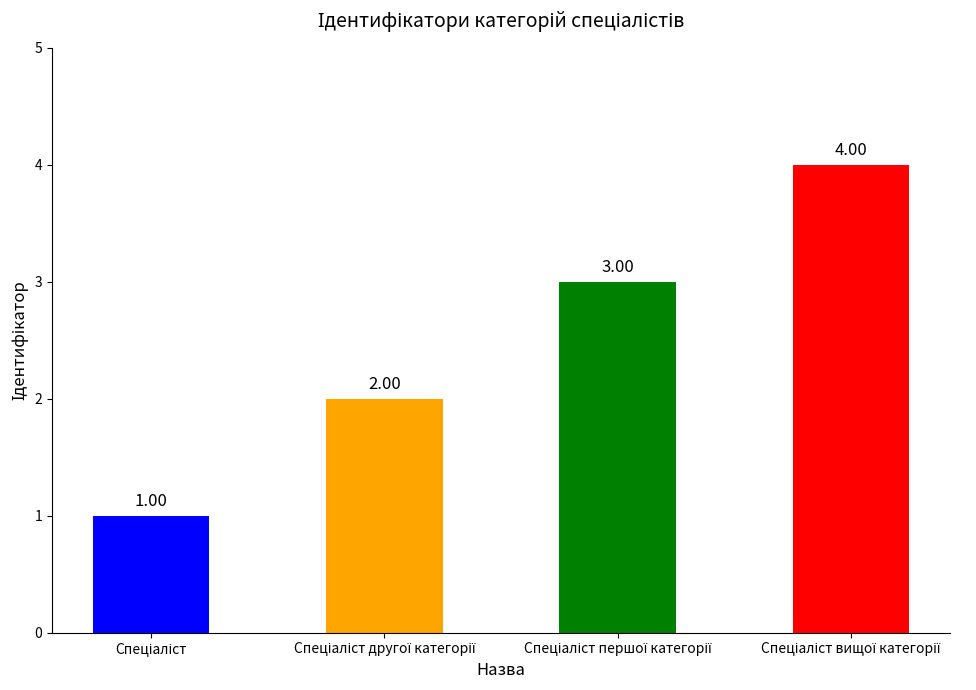

What is the sum of all values?

10